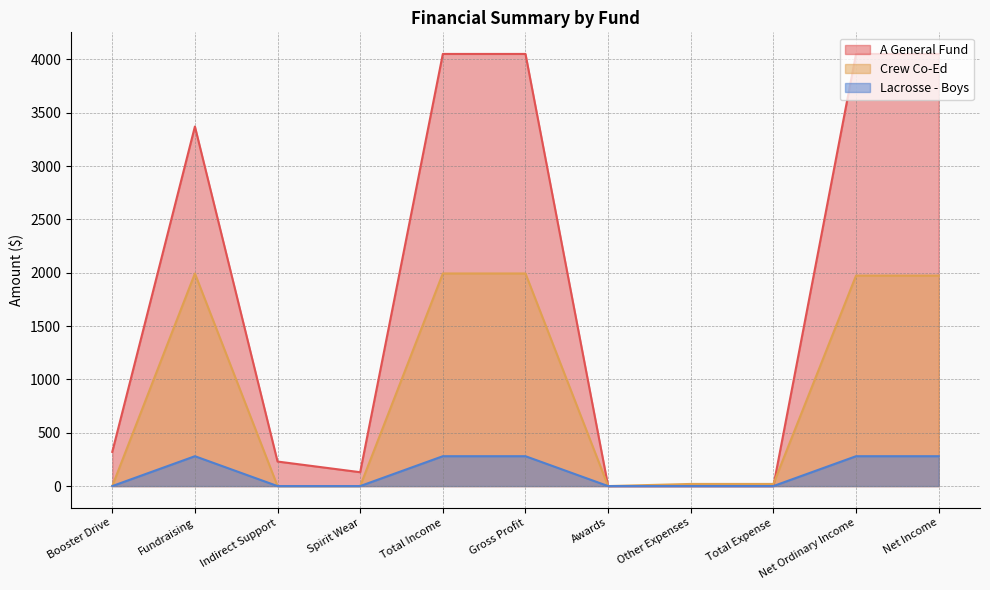

At how many categories does at least one series exceed 1197?

5